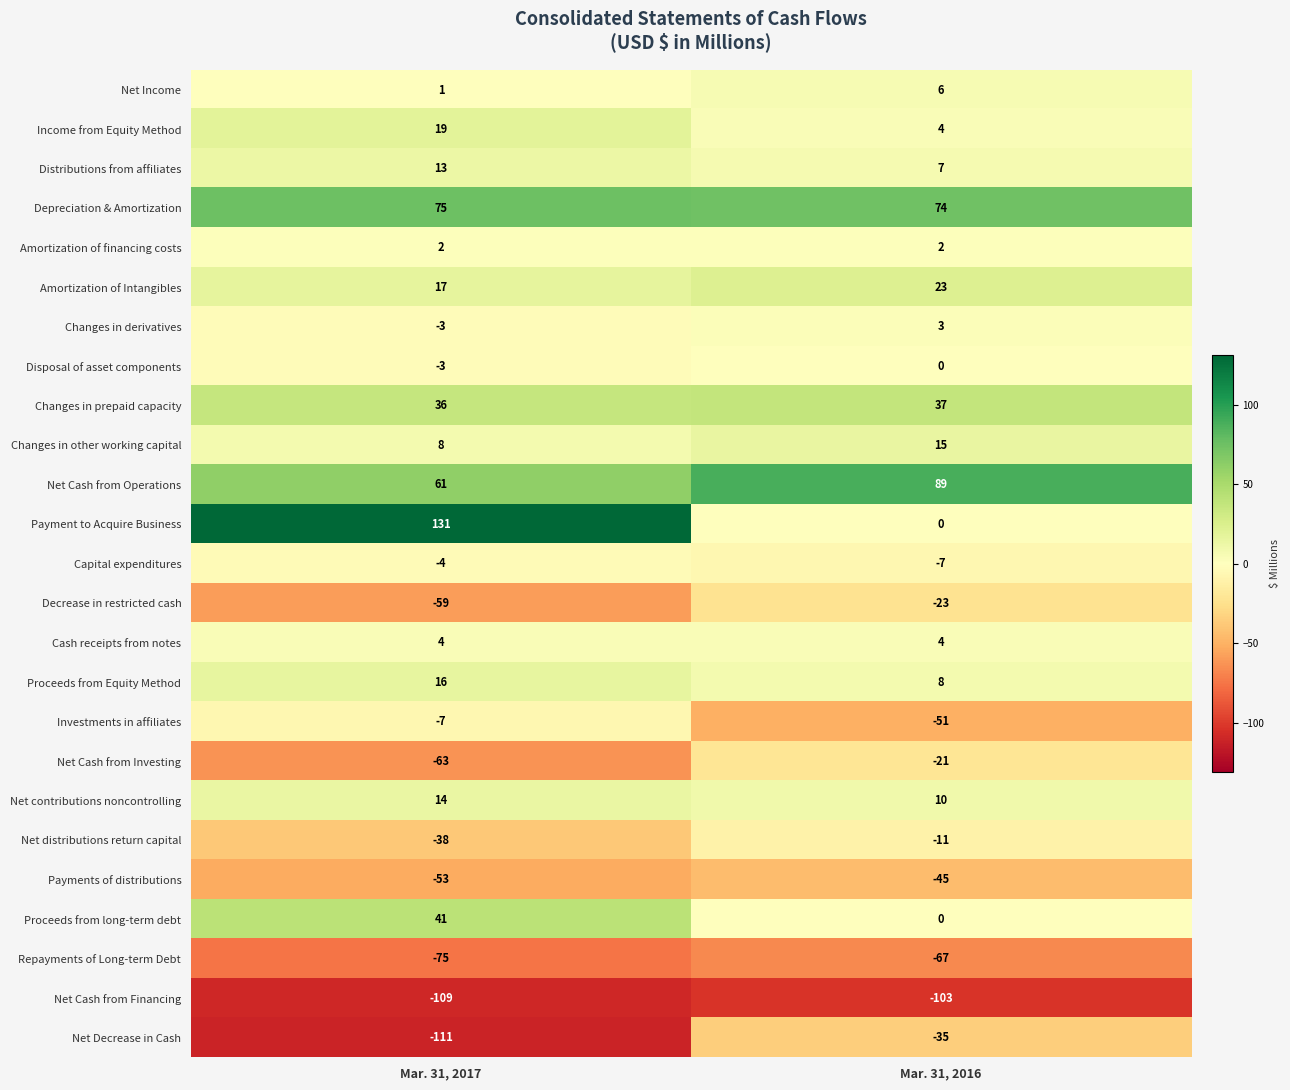

What is the difference between the Changes in other working capital values at Mar. 31, 2017 and Mar. 31, 2016?

7